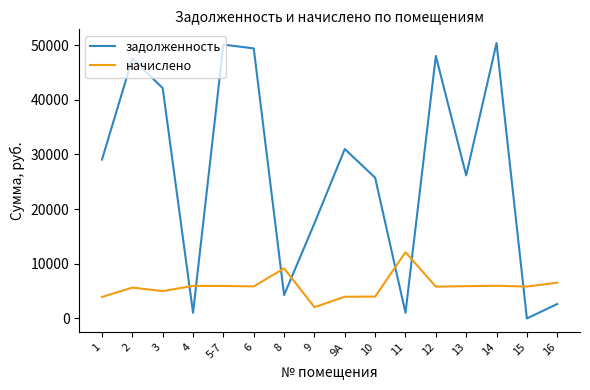

Is it true that задолженность equals 49404.2 at 6?

True